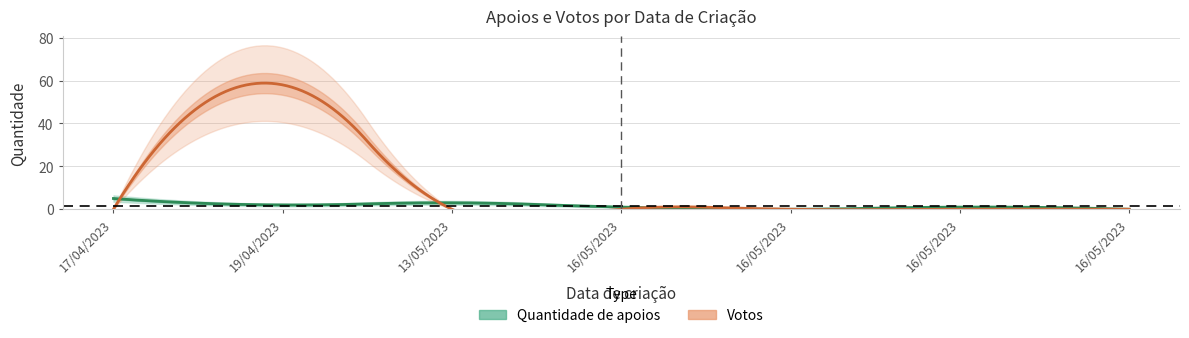

What is the label of the 3rd point from the right?

16/05/2023